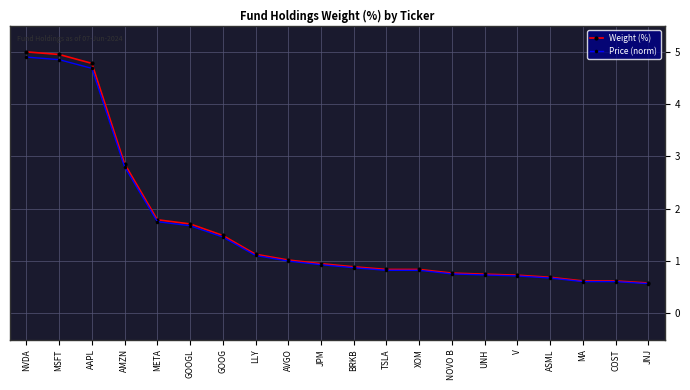

What is the total value across all series at NOVO B?

1.5